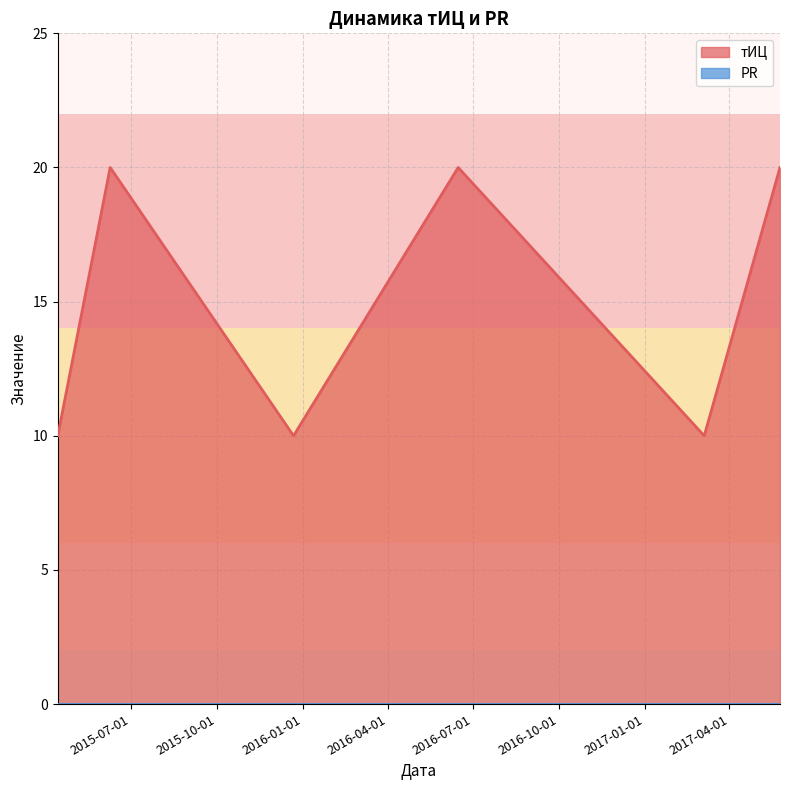

What is the difference between the values at 2016-06-15 and 2017-03-05?

10